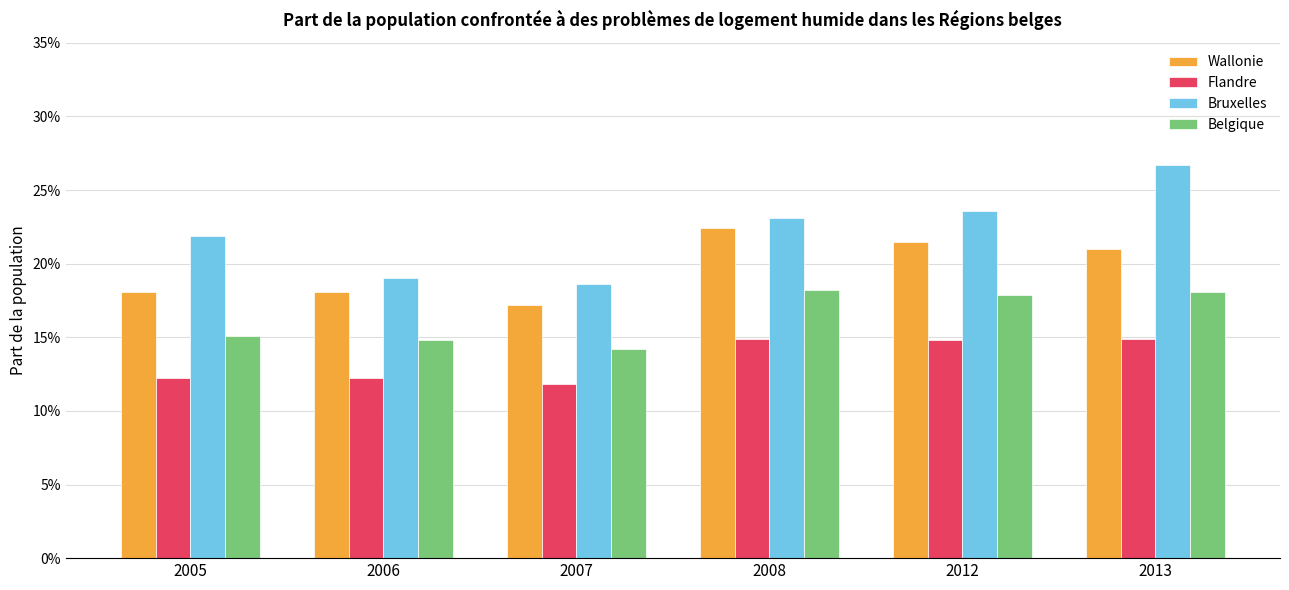

Reading left to right, transcribe all the data shown in this chart.

Wallonie: 2005=0.2	2006=0.2	2007=0.2	2008=0.2	2012=0.2	2013=0.2
Flandre: 2005=0.1	2006=0.1	2007=0.1	2008=0.1	2012=0.1	2013=0.1
Bruxelles: 2005=0.2	2006=0.2	2007=0.2	2008=0.2	2012=0.2	2013=0.3
Belgique: 2005=0.2	2006=0.1	2007=0.1	2008=0.2	2012=0.2	2013=0.2